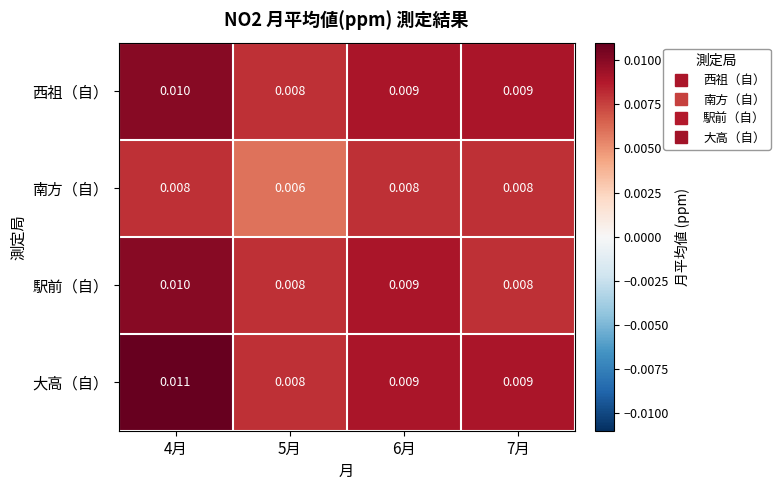

At how many categories does at least one series exceed 0?

4